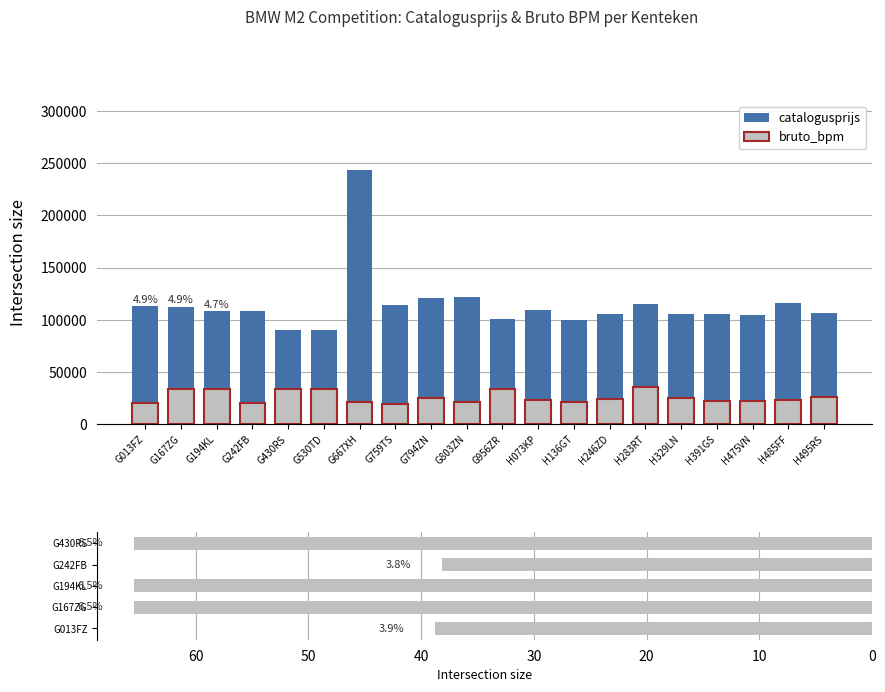

Reading right to left, transcribe all the data shown in this chart.

catalogusprijs: 106431	116379	104189	105391	105391	115055	105968	99946	109724	100468	121883	120561	113988	244033	90617	90462	108412	108099	112528	113411
bruto_bpm: 26190	22856	22589	22413	25372	35897	24183	21320	23470	34098	21231	25130	18989	20727	34098	34098	19852	34098	34098	20176